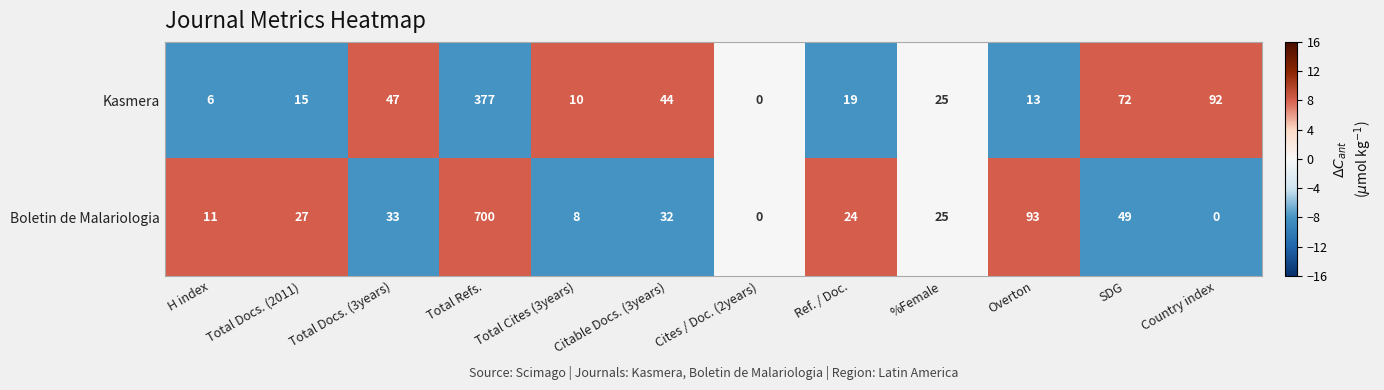

How many data points does each series have?

12